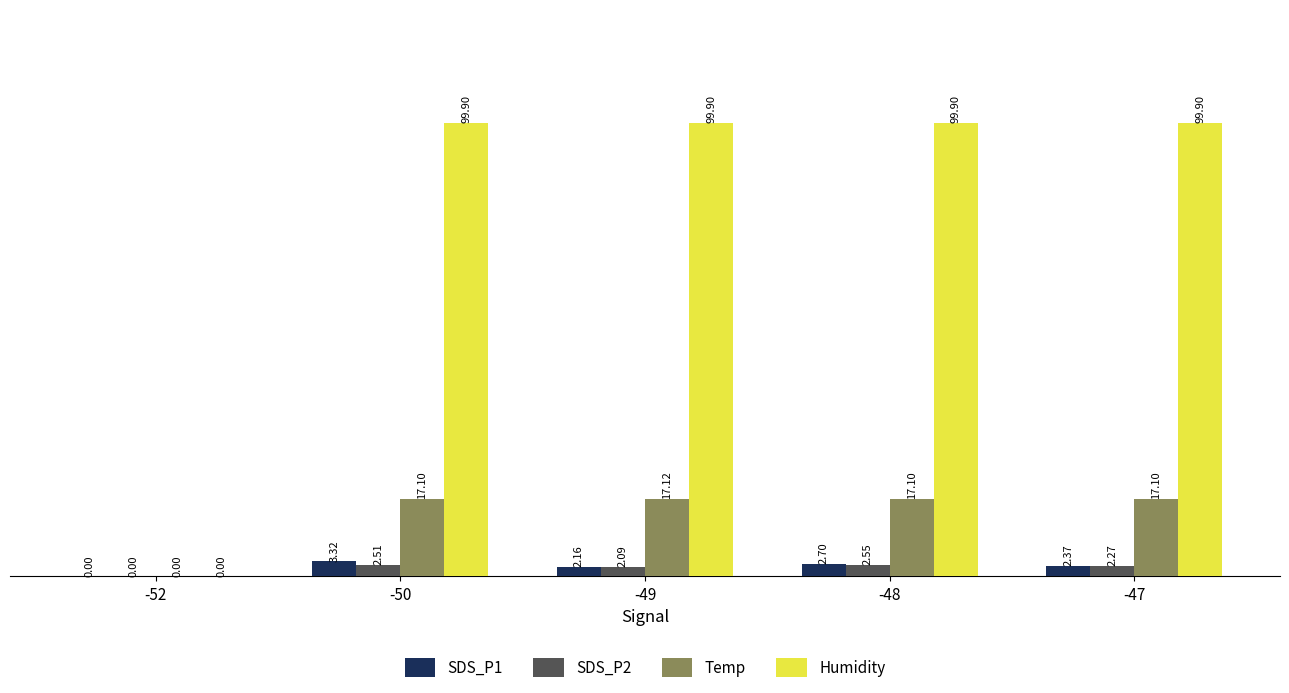

Which series changed the most between -49 and -47?

SDS_P1